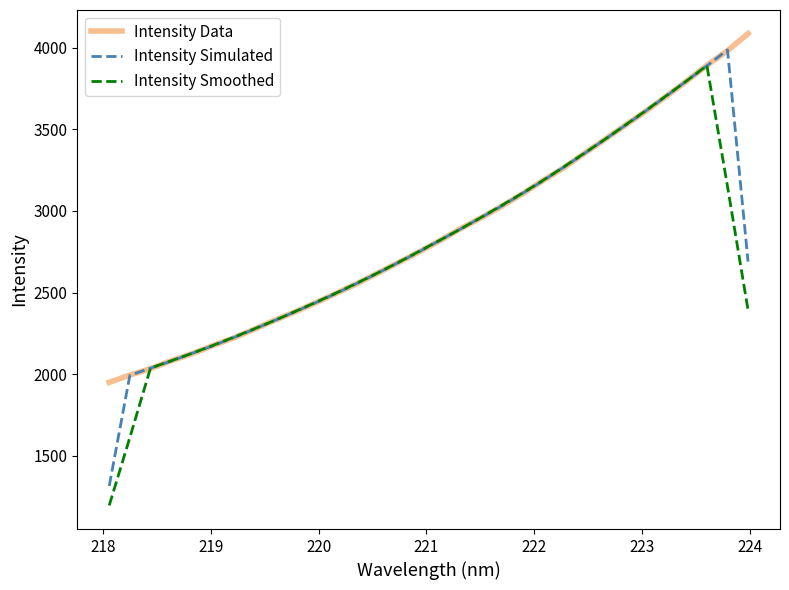

What is the highest value of the Intensity Simulated series?

3987.4